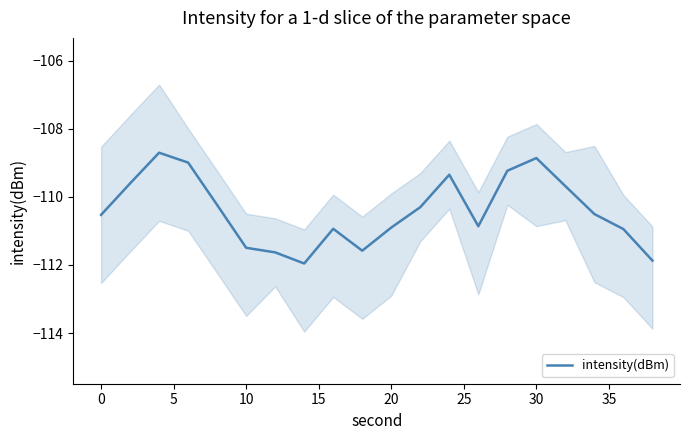

Is it true that intensity(dBm) equals -110.9 at 20?

True